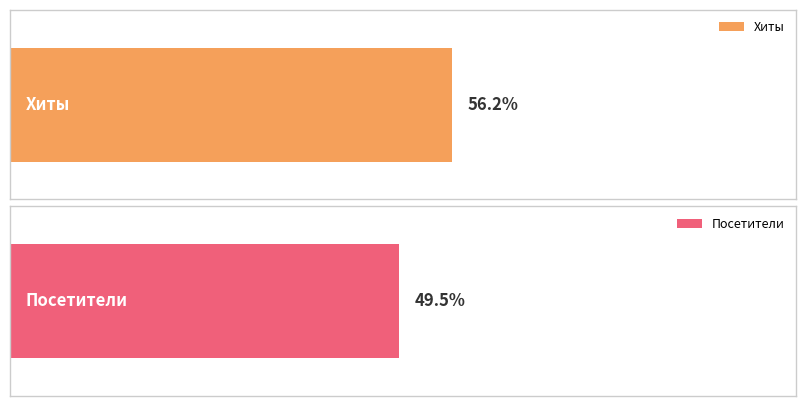

At which category does the chart reach its minimum across all series?

1